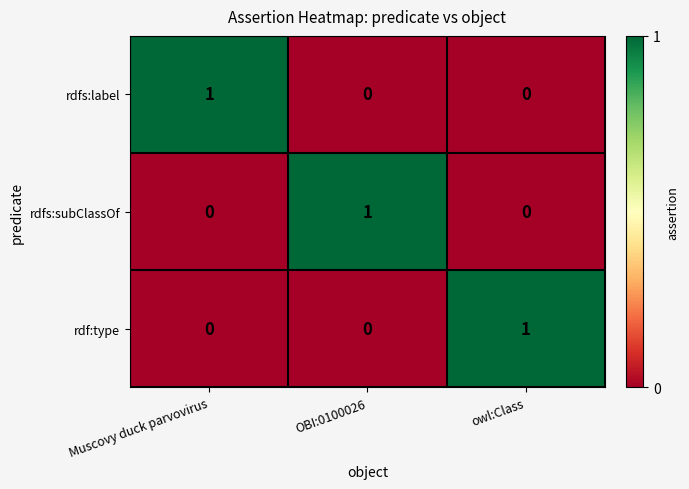

What is the total value across all series at OBI:0100026?

1